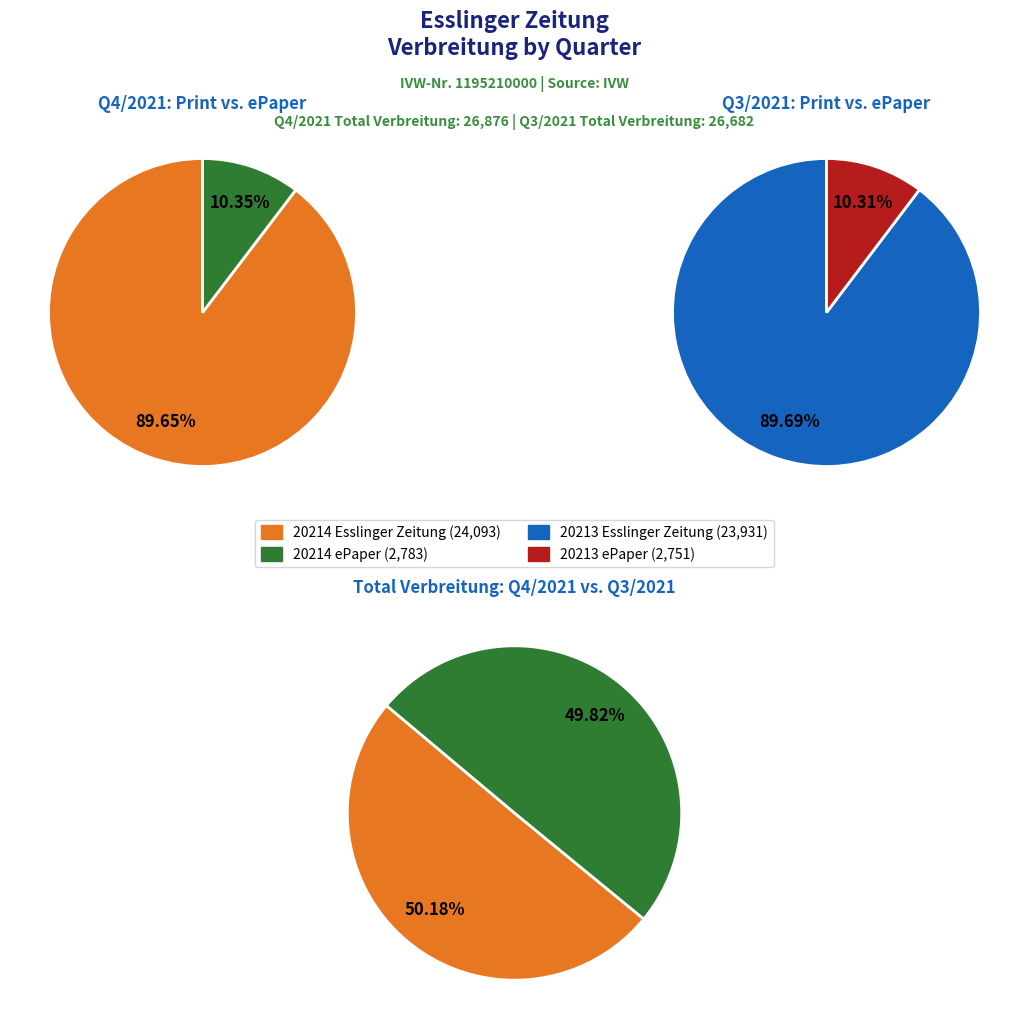

How many segments does this pie chart have?

4